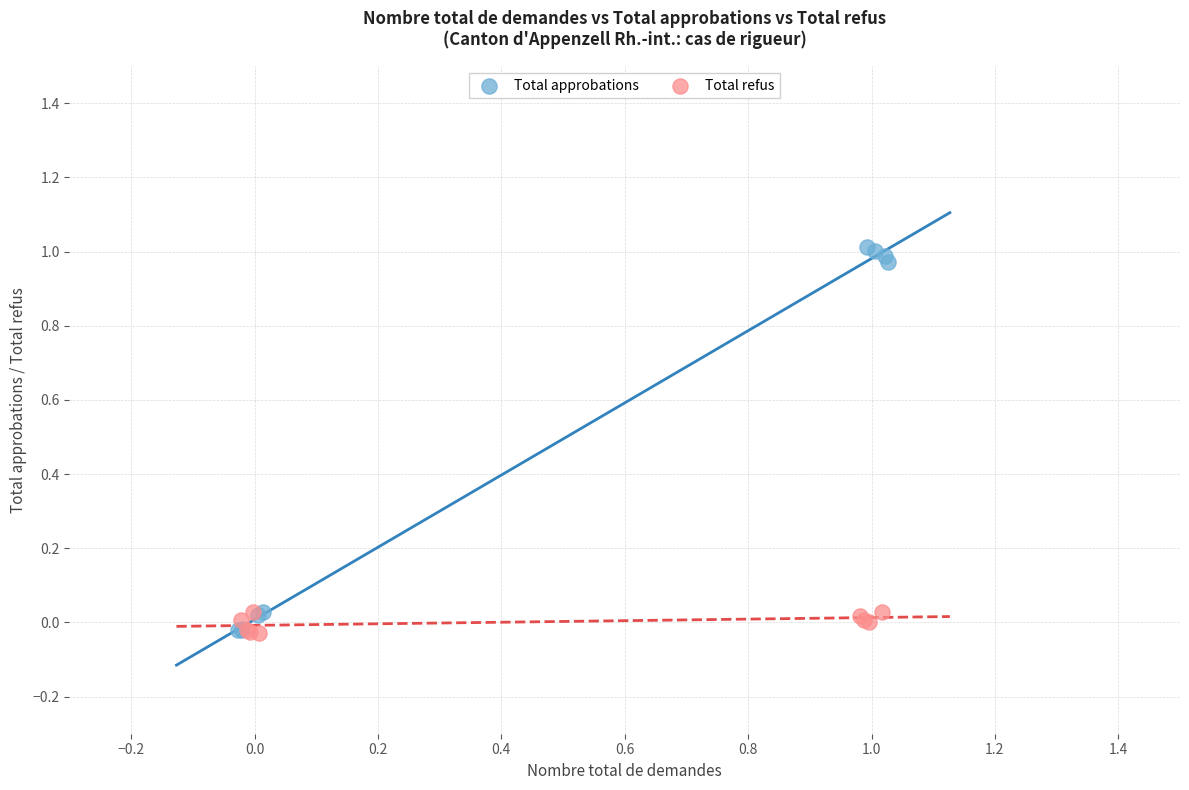

Which series reaches the maximum Y coordinate?

Total approbations